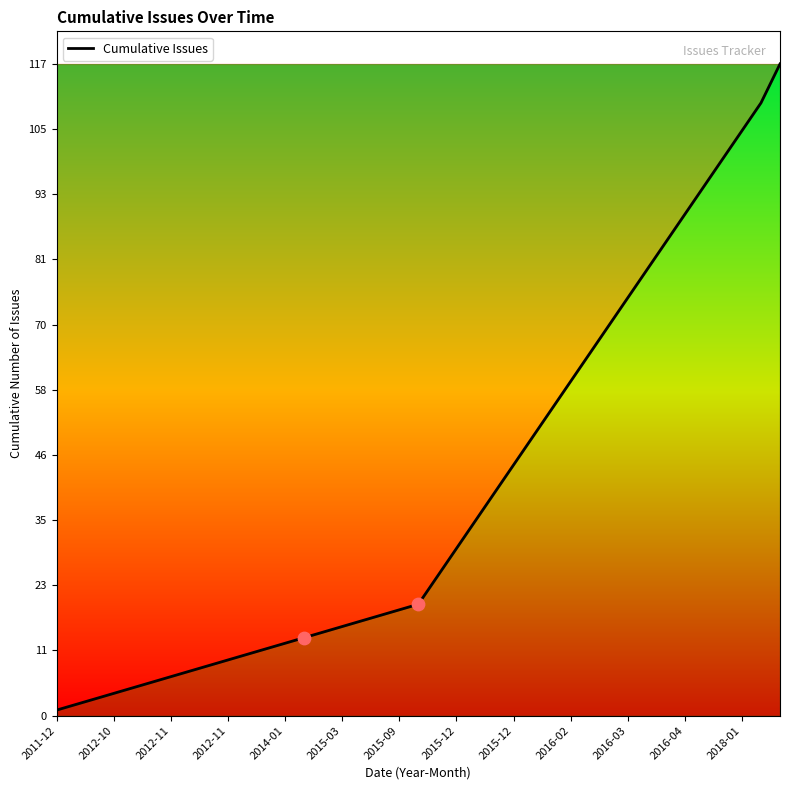

What is the maximum value shown in the chart?

117